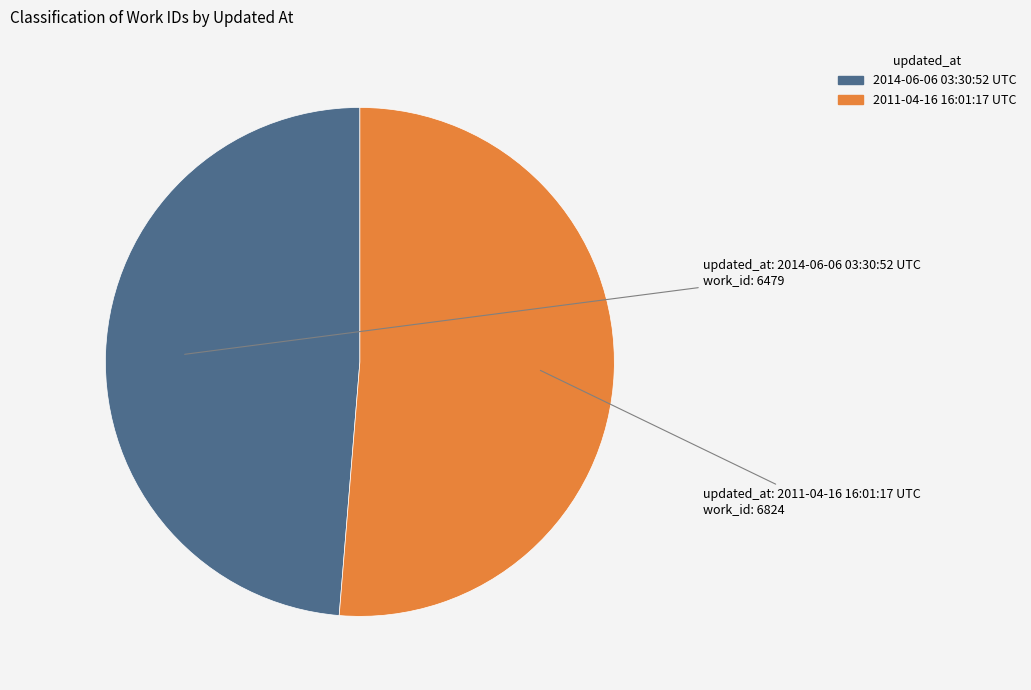

Rank the categories by value from lowest to highest.

2014-06-06 03:30:52 UTC, 2011-04-16 16:01:17 UTC